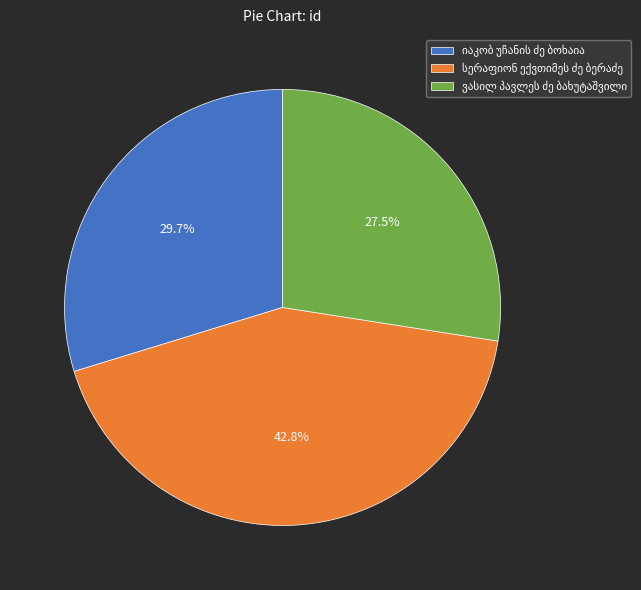

Is there a majority slice in this chart?

No